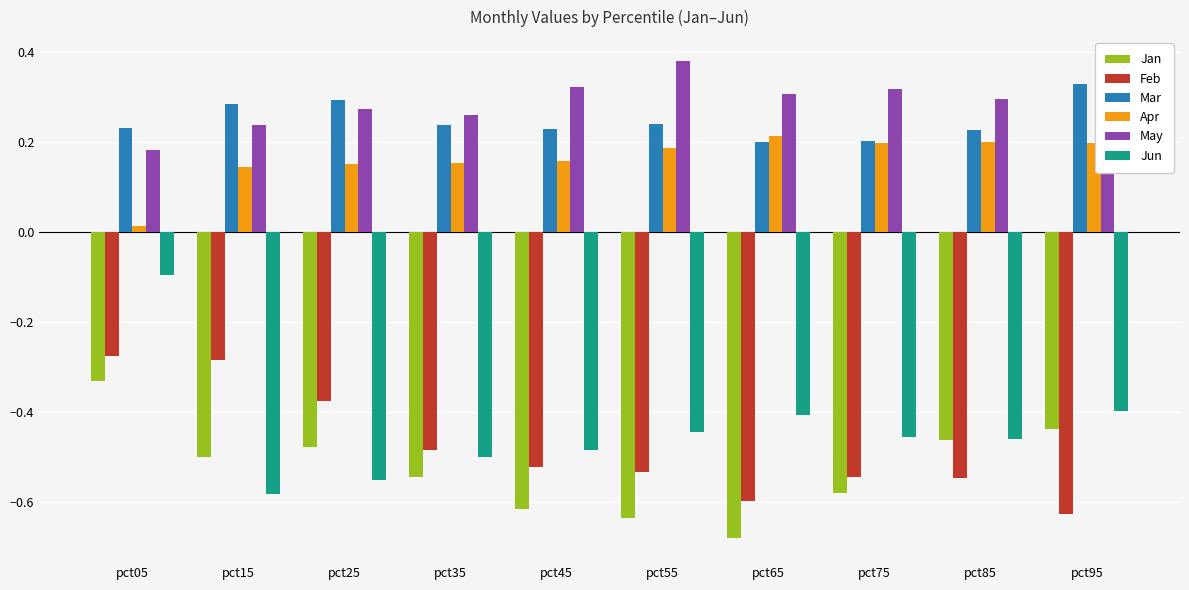

What is the sum of all Mar values?

2.5